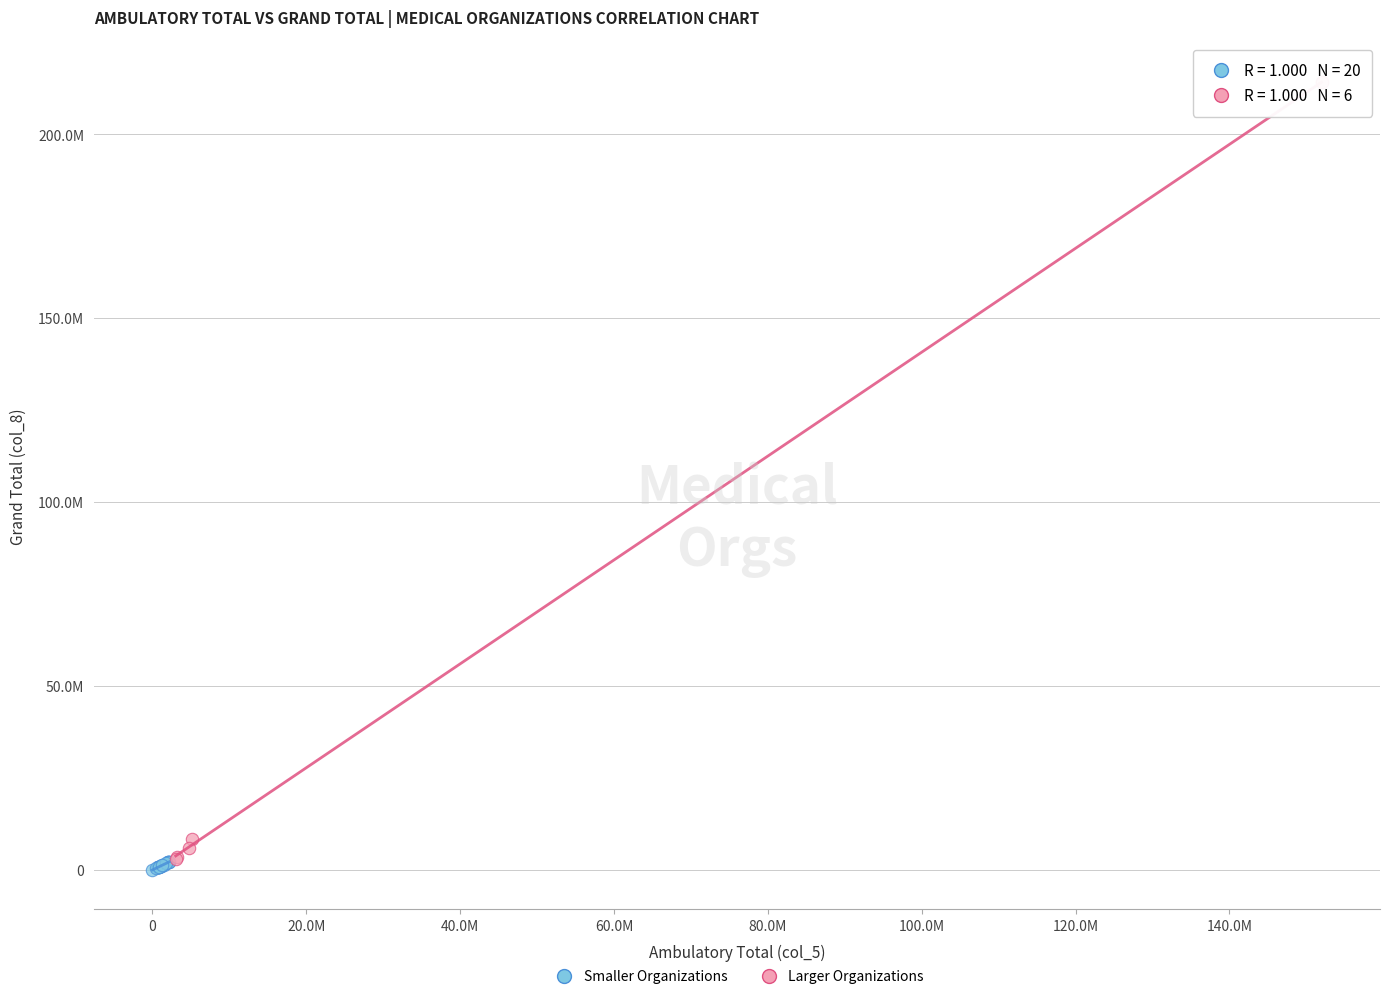

Which series reaches the minimum Y coordinate?

Smaller Organizations